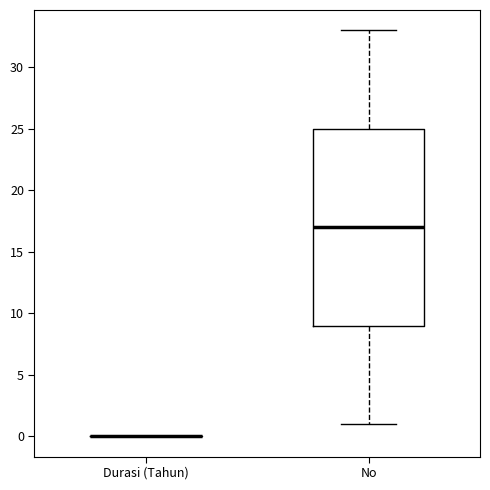

Reading left to right, transcribe this box plot: for each box, give where its median line is, the range the box spans, and where its two whiskers end, as read against the y-axis. The values are not printed on the chart, so give them approximately, as read against the axis.

Durasi (Tahun): box collapsed to a line at 0, whiskers 0 to 0
No: median 17, box 9 to 25, whiskers 1 to 33